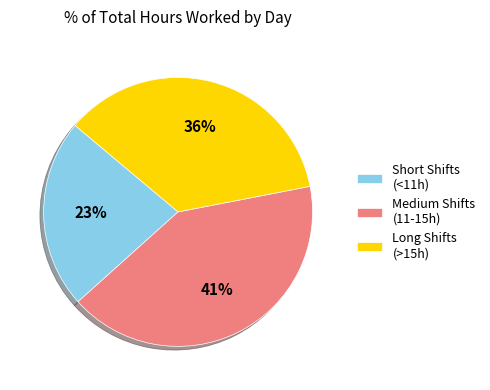

Which slice is the largest?

Medium Shifts (11-15h)